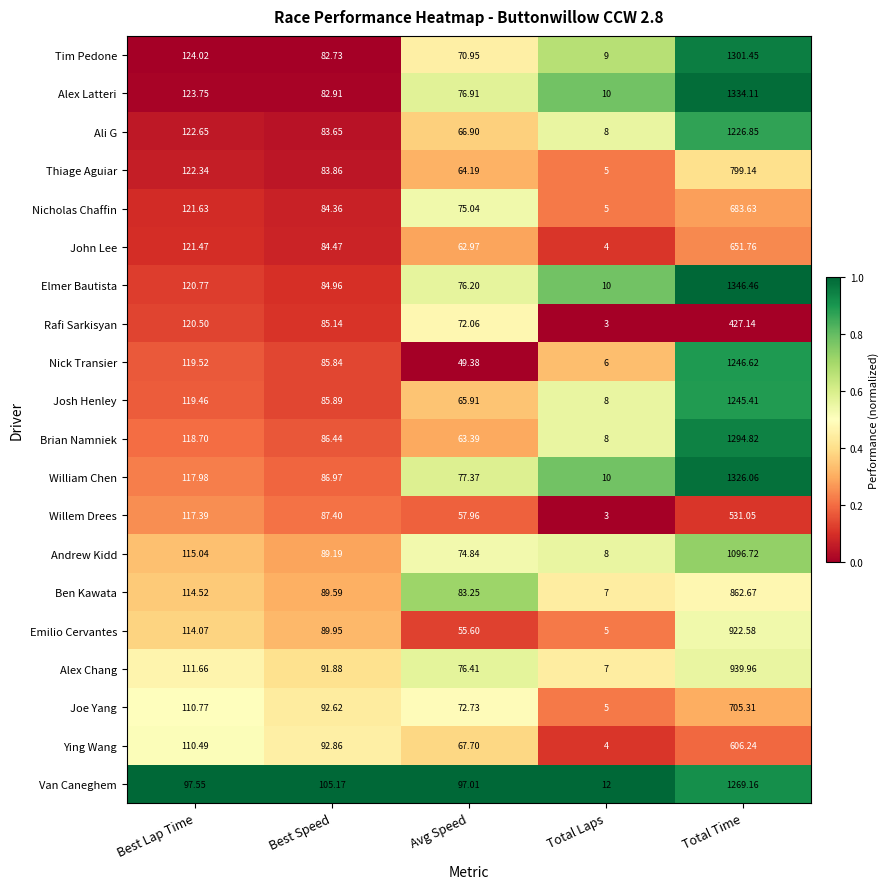

At which label does Tim Pedone first exceed 82?

Best Lap Time